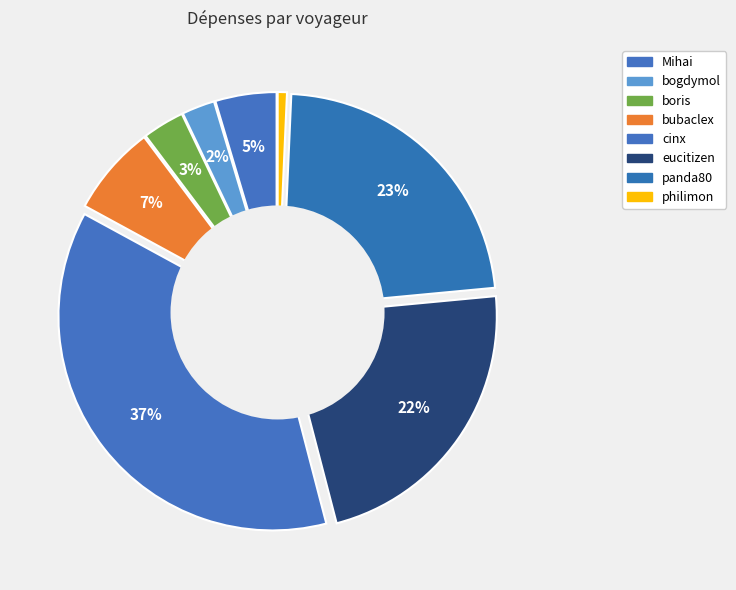

Rank the categories by value from highest to lowest.

cinx, panda80, eucitizen, bubaclex, Mihai, boris, bogdymol, philimon